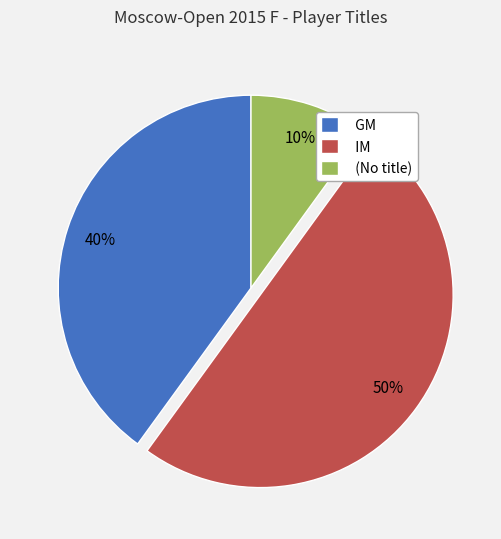

Does GM account for over 50% of the chart?

No